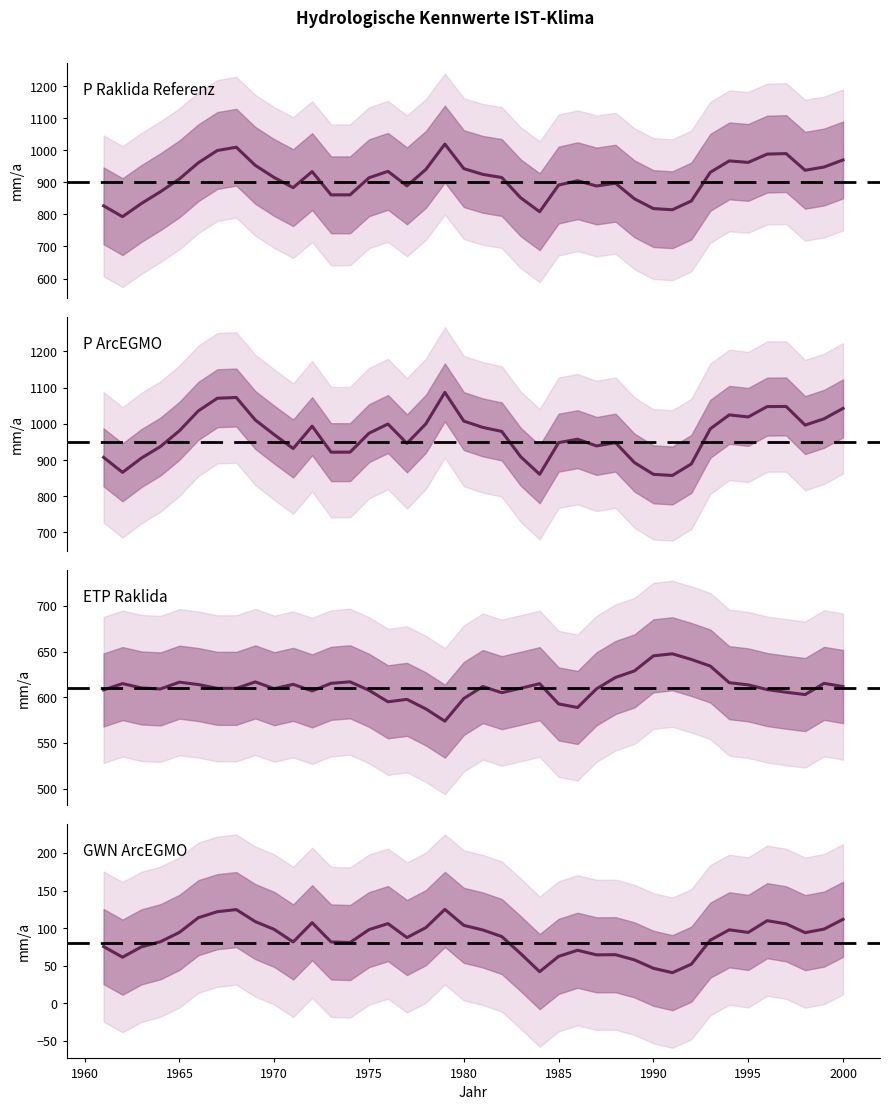

What is the difference between the second highest and second lowest values in the P_ArcEGMO [mm/a] series?

212.2